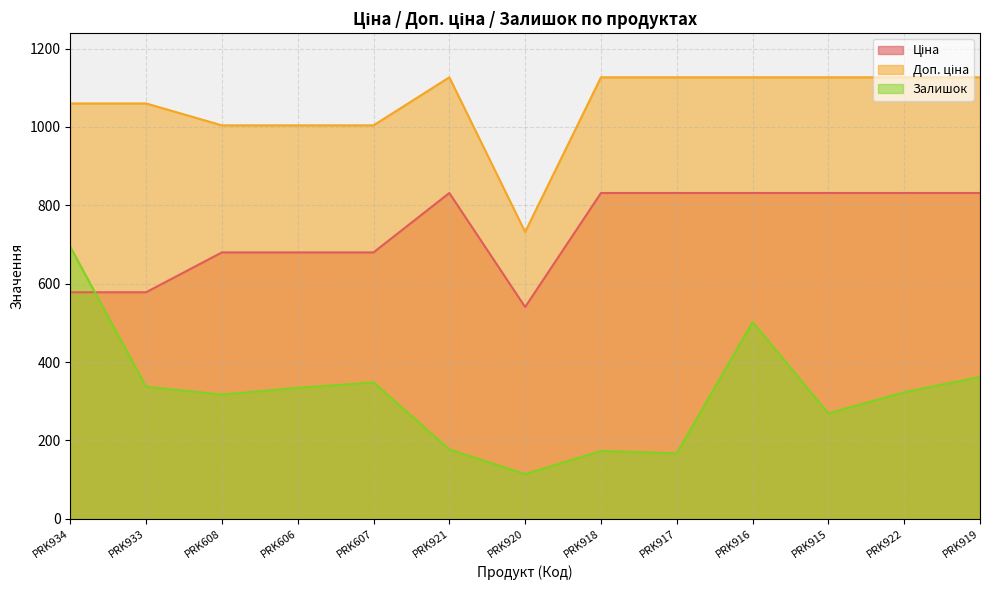

At how many categories does at least one series exceed 569?

13